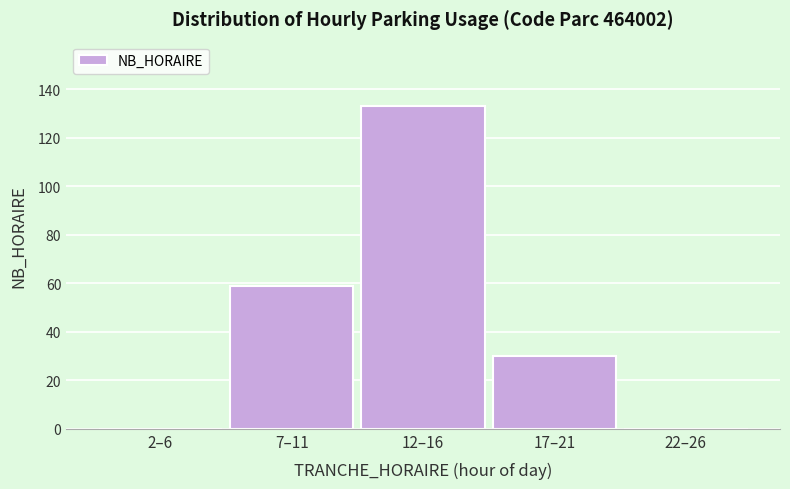

Reading left to right, what are all the values shown in this chart?

2–6=0	7–11=59	12–16=133	17–21=30	22–26=0